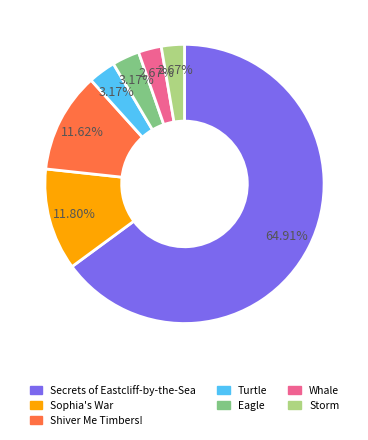

Does any single category account for the majority?

Yes